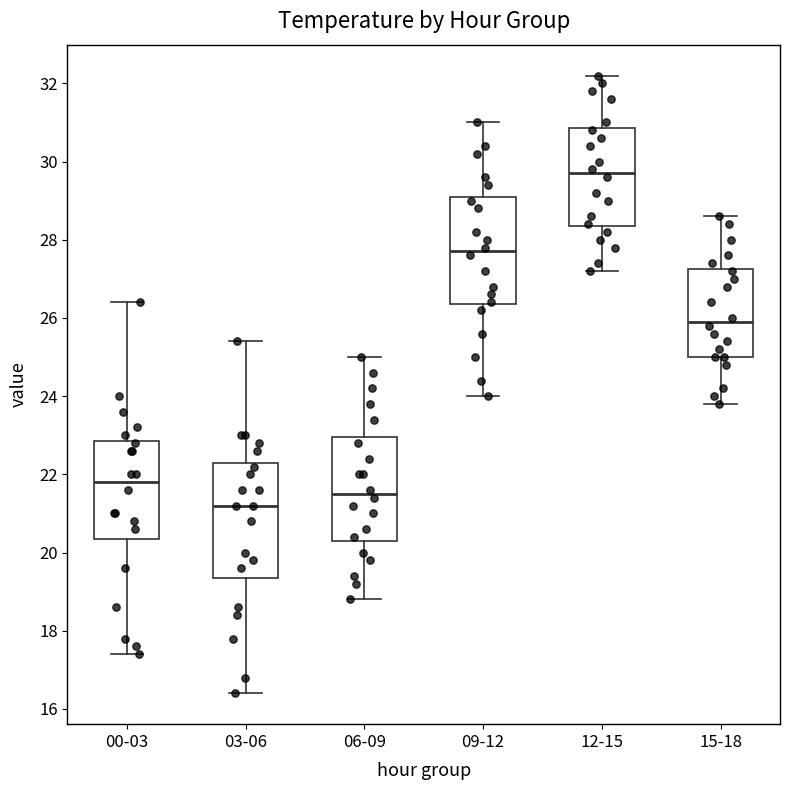

Reading left to right, read every box against the y-axis: the position of its median line, the range the box covers, and the ends of its whiskers. The values are not printed on the chart, so give them approximately, as read against the axis.

00-03: median 21.8, box 20.4 to 22.8, whiskers 17.4 to 26.4
03-06: median 21.2, box 19.4 to 22.4, whiskers 16.4 to 25.4
06-09: median 21.6, box 20.4 to 23.0, whiskers 18.8 to 25.0
09-12: median 27.8, box 26.4 to 29.2, whiskers 24.0 to 31.0
12-15: median 29.8, box 28.4 to 30.8, whiskers 27.2 to 32.2
15-18: median 26.0, box 25.0 to 27.2, whiskers 23.8 to 28.6